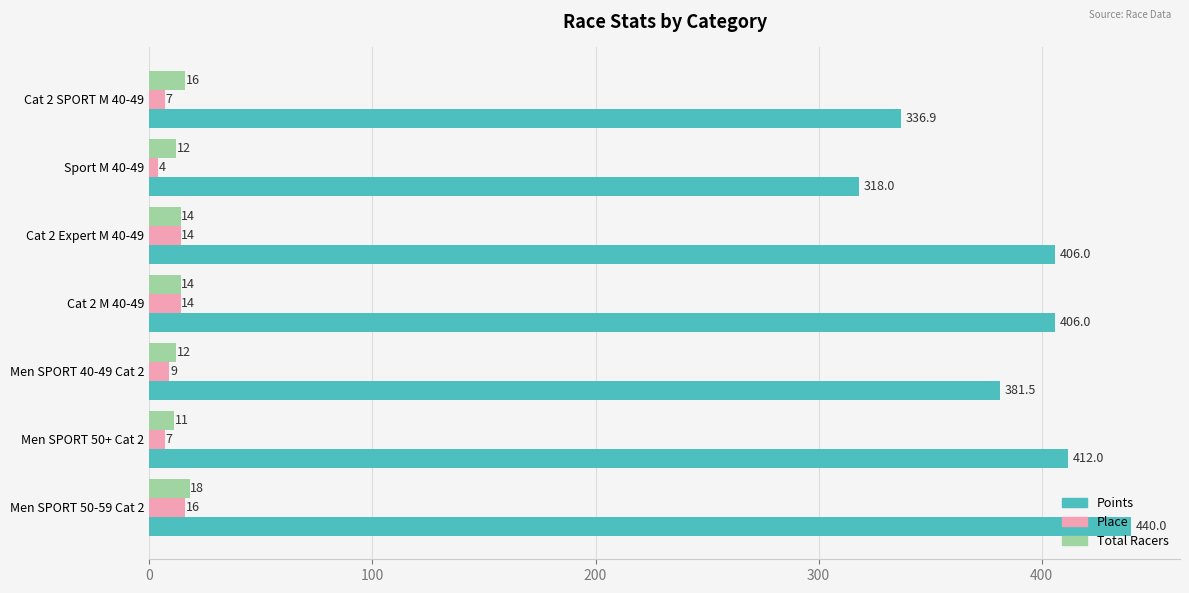

What is the difference between the second highest and second lowest values in the Total Racers series?

4.0